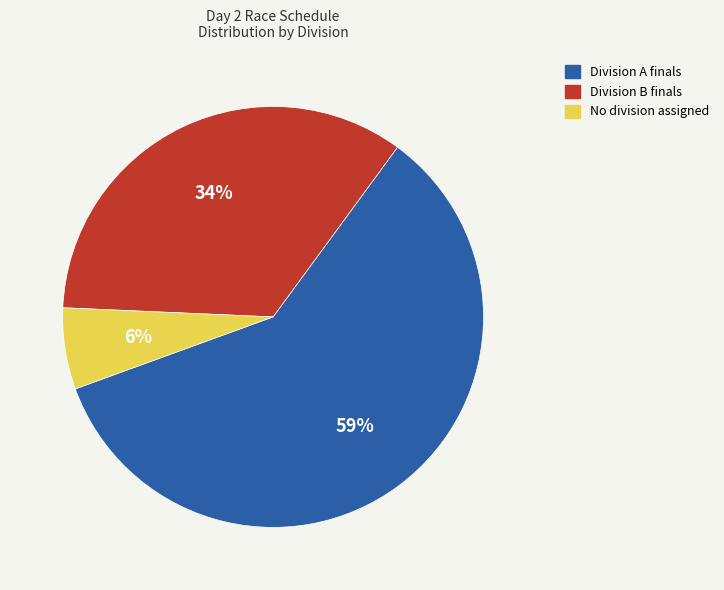

To the nearest percent, what is the average slice percentage?

33%